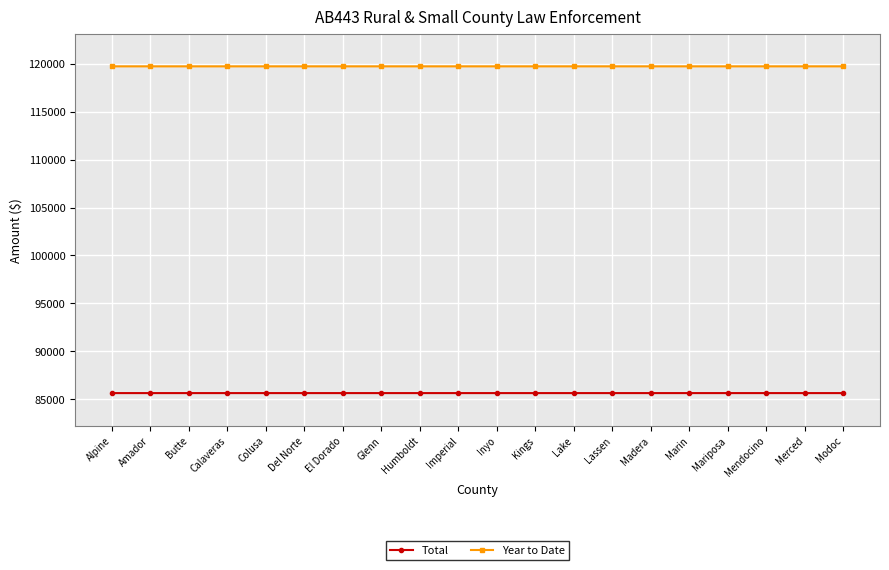

What is the minimum value for Year to Date?

119731.3